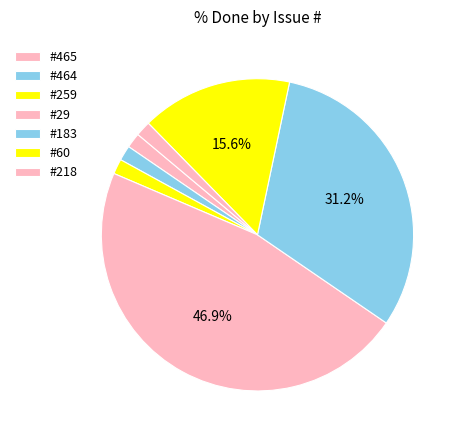

The #218 slice represents 8% of the pie. True or false?

False